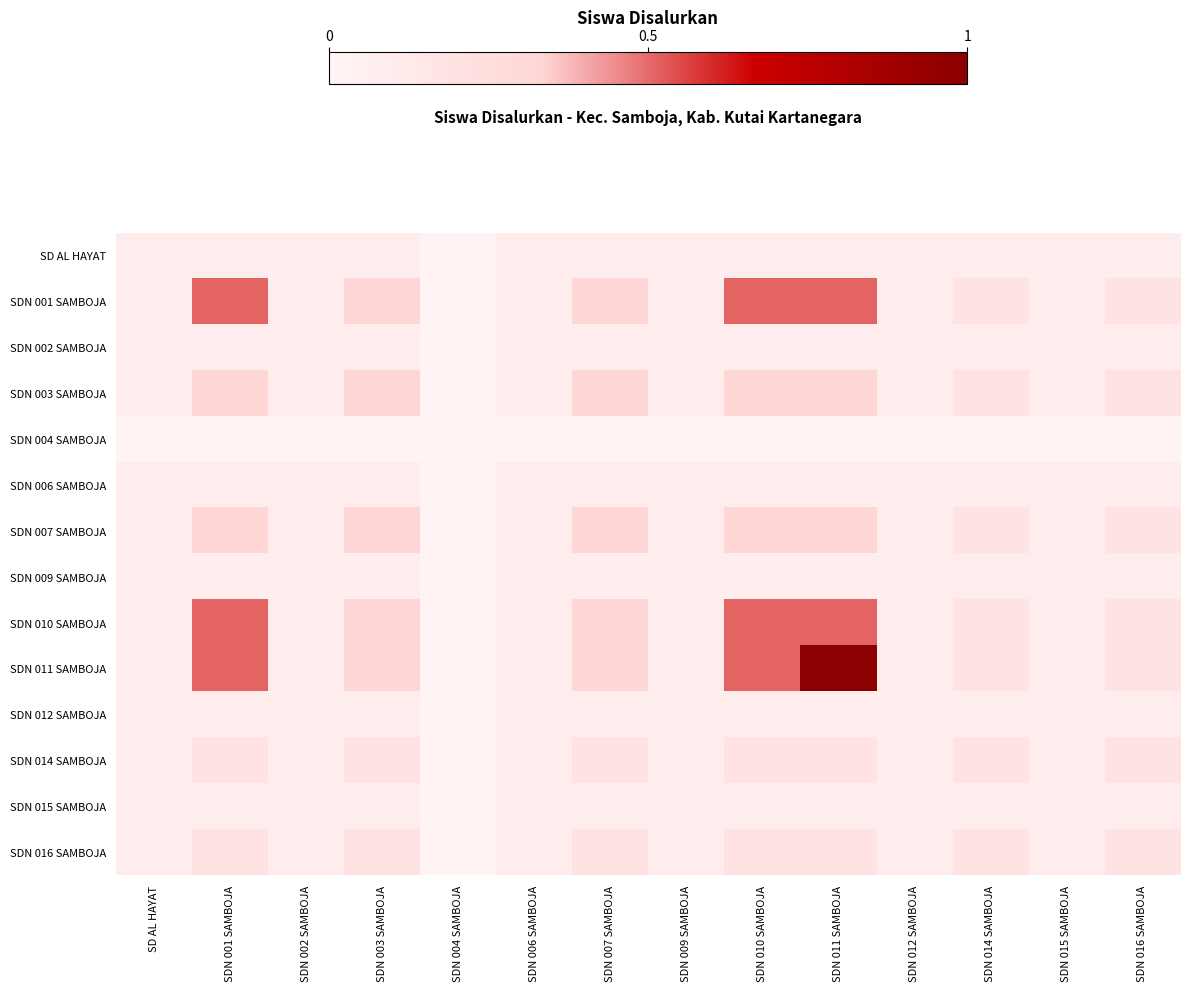

Reading right to left, list all the values displayed in this chart.

SD AL HAYAT: SDN 016 SAMBOJA=0.1	SDN 015 SAMBOJA=0.1	SDN 014 SAMBOJA=0.1	SDN 012 SAMBOJA=0.1	SDN 011 SAMBOJA=0.1	SDN 010 SAMBOJA=0.1	SDN 009 SAMBOJA=0.1	SDN 007 SAMBOJA=0.1	SDN 006 SAMBOJA=0.1	SDN 004 SAMBOJA=0.0	SDN 003 SAMBOJA=0.1	SDN 002 SAMBOJA=0.1	SDN 001 SAMBOJA=0.1	SD AL HAYAT=0.1
SDN 001 SAMBOJA: SDN 016 SAMBOJA=0.2	SDN 015 SAMBOJA=0.1	SDN 014 SAMBOJA=0.2	SDN 012 SAMBOJA=0.1	SDN 011 SAMBOJA=0.5	SDN 010 SAMBOJA=0.5	SDN 009 SAMBOJA=0.1	SDN 007 SAMBOJA=0.3	SDN 006 SAMBOJA=0.1	SDN 004 SAMBOJA=0.0	SDN 003 SAMBOJA=0.3	SDN 002 SAMBOJA=0.1	SDN 001 SAMBOJA=0.5	SD AL HAYAT=0.1
SDN 002 SAMBOJA: SDN 016 SAMBOJA=0.1	SDN 015 SAMBOJA=0.1	SDN 014 SAMBOJA=0.1	SDN 012 SAMBOJA=0.1	SDN 011 SAMBOJA=0.1	SDN 010 SAMBOJA=0.1	SDN 009 SAMBOJA=0.1	SDN 007 SAMBOJA=0.1	SDN 006 SAMBOJA=0.1	SDN 004 SAMBOJA=0.0	SDN 003 SAMBOJA=0.1	SDN 002 SAMBOJA=0.1	SDN 001 SAMBOJA=0.1	SD AL HAYAT=0.1
SDN 003 SAMBOJA: SDN 016 SAMBOJA=0.2	SDN 015 SAMBOJA=0.1	SDN 014 SAMBOJA=0.2	SDN 012 SAMBOJA=0.1	SDN 011 SAMBOJA=0.3	SDN 010 SAMBOJA=0.3	SDN 009 SAMBOJA=0.1	SDN 007 SAMBOJA=0.3	SDN 006 SAMBOJA=0.1	SDN 004 SAMBOJA=0.0	SDN 003 SAMBOJA=0.3	SDN 002 SAMBOJA=0.1	SDN 001 SAMBOJA=0.3	SD AL HAYAT=0.1
SDN 004 SAMBOJA: SDN 016 SAMBOJA=0.0	SDN 015 SAMBOJA=0.0	SDN 014 SAMBOJA=0.0	SDN 012 SAMBOJA=0.0	SDN 011 SAMBOJA=0.0	SDN 010 SAMBOJA=0.0	SDN 009 SAMBOJA=0.0	SDN 007 SAMBOJA=0.0	SDN 006 SAMBOJA=0.0	SDN 004 SAMBOJA=0.0	SDN 003 SAMBOJA=0.0	SDN 002 SAMBOJA=0.0	SDN 001 SAMBOJA=0.0	SD AL HAYAT=0.0
SDN 006 SAMBOJA: SDN 016 SAMBOJA=0.1	SDN 015 SAMBOJA=0.1	SDN 014 SAMBOJA=0.1	SDN 012 SAMBOJA=0.1	SDN 011 SAMBOJA=0.1	SDN 010 SAMBOJA=0.1	SDN 009 SAMBOJA=0.1	SDN 007 SAMBOJA=0.1	SDN 006 SAMBOJA=0.1	SDN 004 SAMBOJA=0.0	SDN 003 SAMBOJA=0.1	SDN 002 SAMBOJA=0.1	SDN 001 SAMBOJA=0.1	SD AL HAYAT=0.1
SDN 007 SAMBOJA: SDN 016 SAMBOJA=0.2	SDN 015 SAMBOJA=0.1	SDN 014 SAMBOJA=0.2	SDN 012 SAMBOJA=0.1	SDN 011 SAMBOJA=0.3	SDN 010 SAMBOJA=0.3	SDN 009 SAMBOJA=0.1	SDN 007 SAMBOJA=0.3	SDN 006 SAMBOJA=0.1	SDN 004 SAMBOJA=0.0	SDN 003 SAMBOJA=0.3	SDN 002 SAMBOJA=0.1	SDN 001 SAMBOJA=0.3	SD AL HAYAT=0.1
SDN 009 SAMBOJA: SDN 016 SAMBOJA=0.1	SDN 015 SAMBOJA=0.1	SDN 014 SAMBOJA=0.1	SDN 012 SAMBOJA=0.1	SDN 011 SAMBOJA=0.1	SDN 010 SAMBOJA=0.1	SDN 009 SAMBOJA=0.1	SDN 007 SAMBOJA=0.1	SDN 006 SAMBOJA=0.1	SDN 004 SAMBOJA=0.0	SDN 003 SAMBOJA=0.1	SDN 002 SAMBOJA=0.1	SDN 001 SAMBOJA=0.1	SD AL HAYAT=0.1
SDN 010 SAMBOJA: SDN 016 SAMBOJA=0.2	SDN 015 SAMBOJA=0.1	SDN 014 SAMBOJA=0.2	SDN 012 SAMBOJA=0.1	SDN 011 SAMBOJA=0.5	SDN 010 SAMBOJA=0.5	SDN 009 SAMBOJA=0.1	SDN 007 SAMBOJA=0.3	SDN 006 SAMBOJA=0.1	SDN 004 SAMBOJA=0.0	SDN 003 SAMBOJA=0.3	SDN 002 SAMBOJA=0.1	SDN 001 SAMBOJA=0.5	SD AL HAYAT=0.1
SDN 011 SAMBOJA: SDN 016 SAMBOJA=0.2	SDN 015 SAMBOJA=0.1	SDN 014 SAMBOJA=0.2	SDN 012 SAMBOJA=0.1	SDN 011 SAMBOJA=1.0	SDN 010 SAMBOJA=0.5	SDN 009 SAMBOJA=0.1	SDN 007 SAMBOJA=0.3	SDN 006 SAMBOJA=0.1	SDN 004 SAMBOJA=0.0	SDN 003 SAMBOJA=0.3	SDN 002 SAMBOJA=0.1	SDN 001 SAMBOJA=0.5	SD AL HAYAT=0.1
SDN 012 SAMBOJA: SDN 016 SAMBOJA=0.1	SDN 015 SAMBOJA=0.1	SDN 014 SAMBOJA=0.1	SDN 012 SAMBOJA=0.1	SDN 011 SAMBOJA=0.1	SDN 010 SAMBOJA=0.1	SDN 009 SAMBOJA=0.1	SDN 007 SAMBOJA=0.1	SDN 006 SAMBOJA=0.1	SDN 004 SAMBOJA=0.0	SDN 003 SAMBOJA=0.1	SDN 002 SAMBOJA=0.1	SDN 001 SAMBOJA=0.1	SD AL HAYAT=0.1
SDN 014 SAMBOJA: SDN 016 SAMBOJA=0.2	SDN 015 SAMBOJA=0.1	SDN 014 SAMBOJA=0.2	SDN 012 SAMBOJA=0.1	SDN 011 SAMBOJA=0.2	SDN 010 SAMBOJA=0.2	SDN 009 SAMBOJA=0.1	SDN 007 SAMBOJA=0.2	SDN 006 SAMBOJA=0.1	SDN 004 SAMBOJA=0.0	SDN 003 SAMBOJA=0.2	SDN 002 SAMBOJA=0.1	SDN 001 SAMBOJA=0.2	SD AL HAYAT=0.1
SDN 015 SAMBOJA: SDN 016 SAMBOJA=0.1	SDN 015 SAMBOJA=0.1	SDN 014 SAMBOJA=0.1	SDN 012 SAMBOJA=0.1	SDN 011 SAMBOJA=0.1	SDN 010 SAMBOJA=0.1	SDN 009 SAMBOJA=0.1	SDN 007 SAMBOJA=0.1	SDN 006 SAMBOJA=0.1	SDN 004 SAMBOJA=0.0	SDN 003 SAMBOJA=0.1	SDN 002 SAMBOJA=0.1	SDN 001 SAMBOJA=0.1	SD AL HAYAT=0.1
SDN 016 SAMBOJA: SDN 016 SAMBOJA=0.2	SDN 015 SAMBOJA=0.1	SDN 014 SAMBOJA=0.2	SDN 012 SAMBOJA=0.1	SDN 011 SAMBOJA=0.2	SDN 010 SAMBOJA=0.2	SDN 009 SAMBOJA=0.1	SDN 007 SAMBOJA=0.2	SDN 006 SAMBOJA=0.1	SDN 004 SAMBOJA=0.0	SDN 003 SAMBOJA=0.2	SDN 002 SAMBOJA=0.1	SDN 001 SAMBOJA=0.2	SD AL HAYAT=0.1